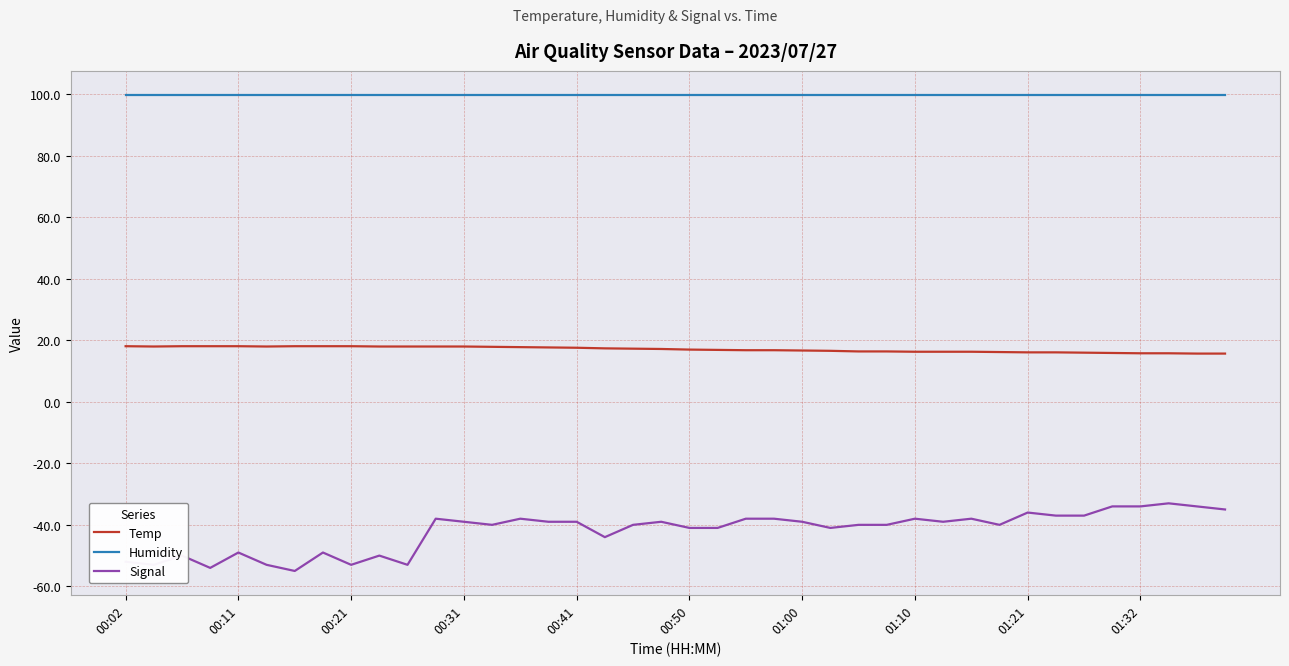

List the series in order of their overall mean, highest first.

Humidity, Temp, Signal